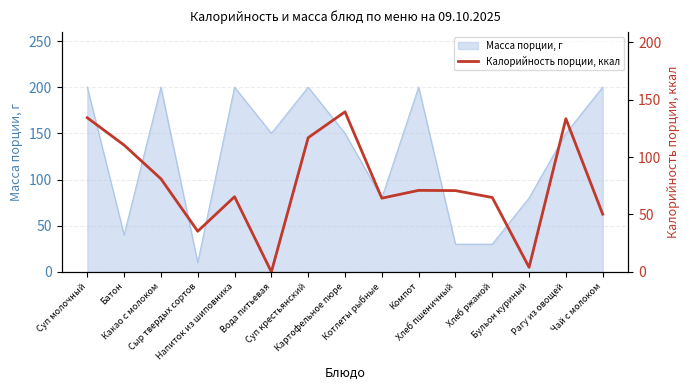

Where is the first local maximum?

Напиток из шиповника